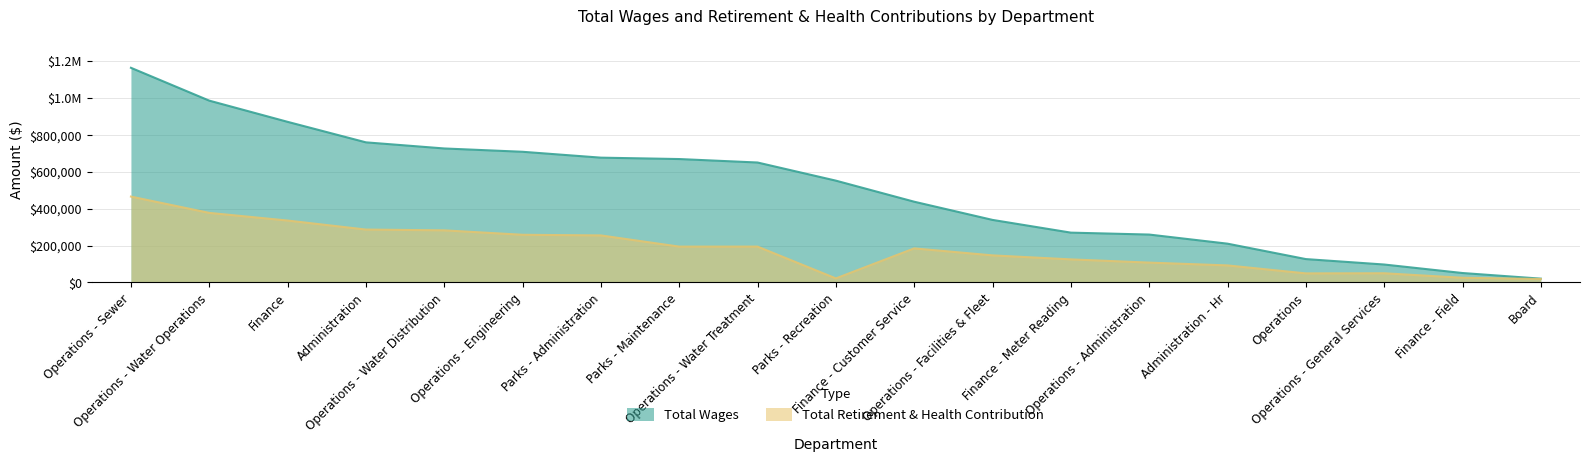

At which label is Total Retirement & Health Contribution closest to 242069?

Parks - Administration